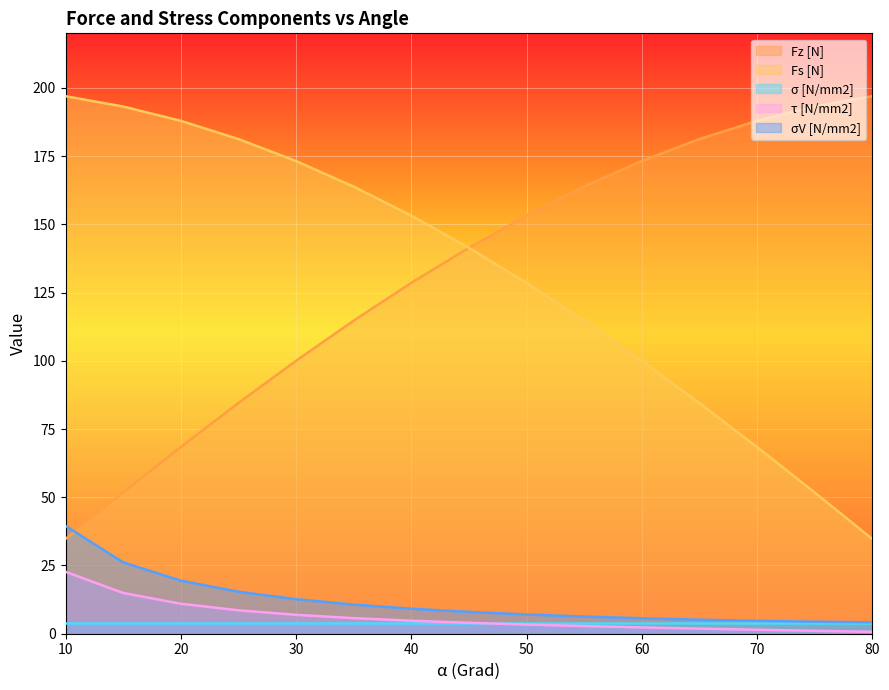

At which category is the sum across all series the highest?

40